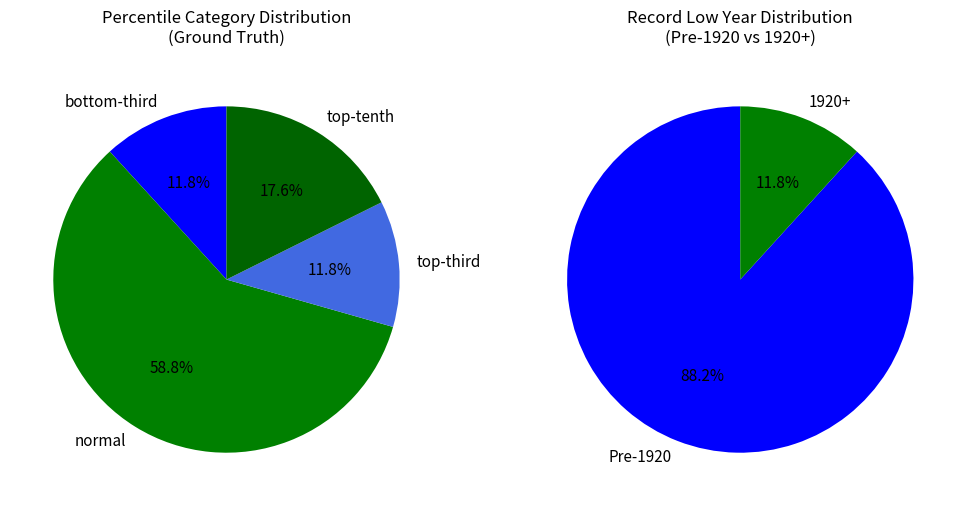

Does normal represent more than half of the total?

Yes